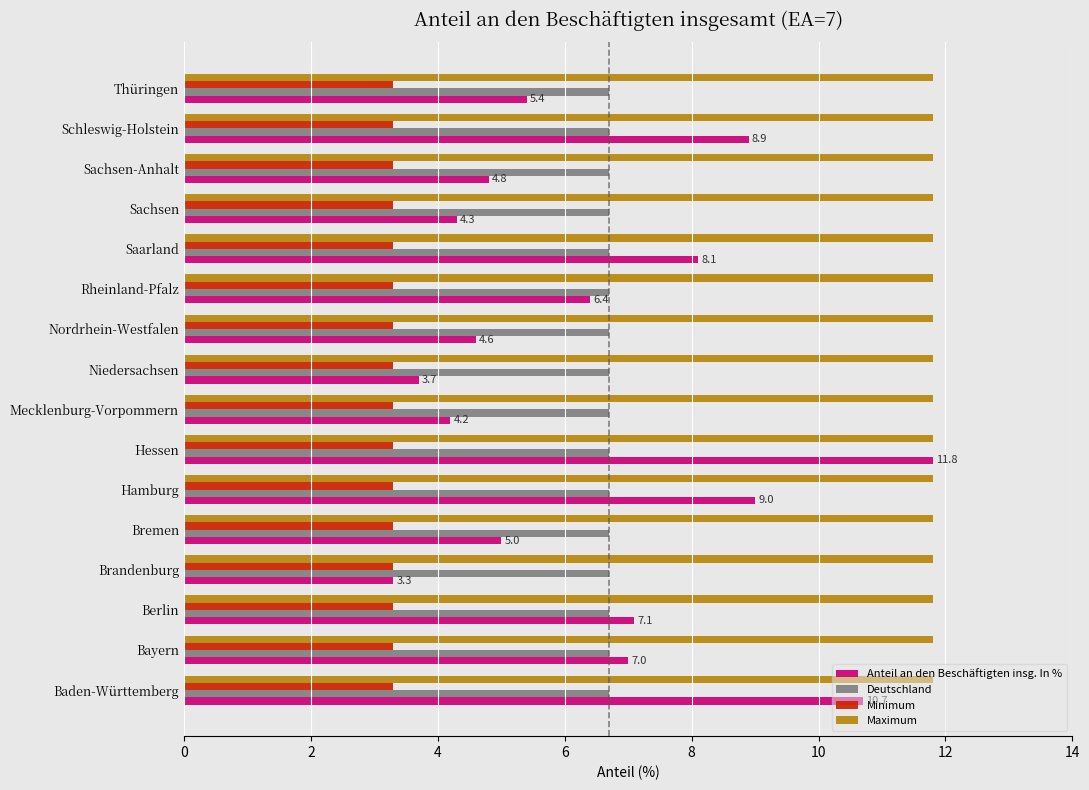

The value of Deutschland at Hessen is 6.7. True or false?

True